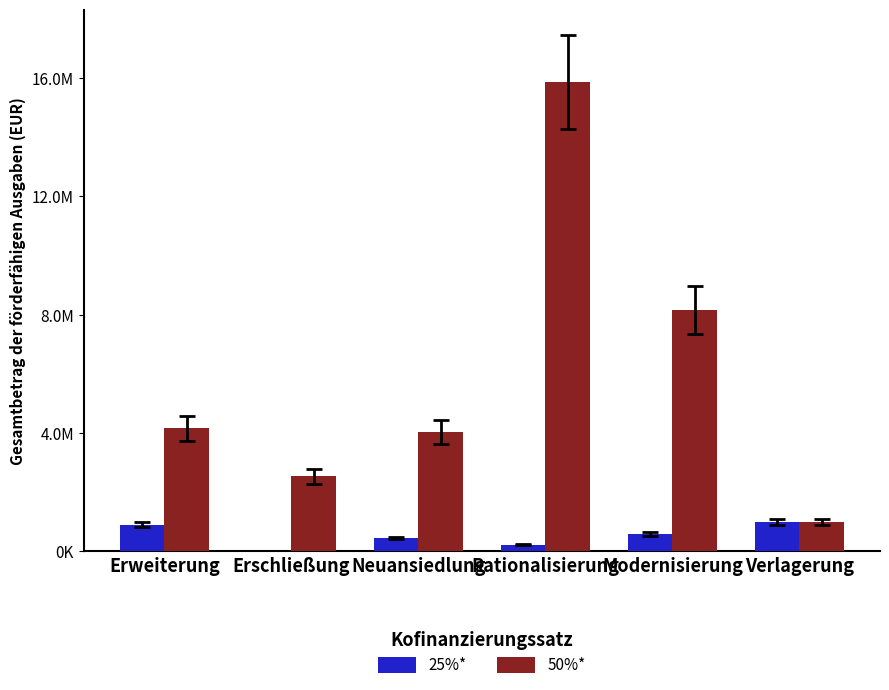

What is the difference between the highest and lowest values at Neuansiedlung?

3571600.0